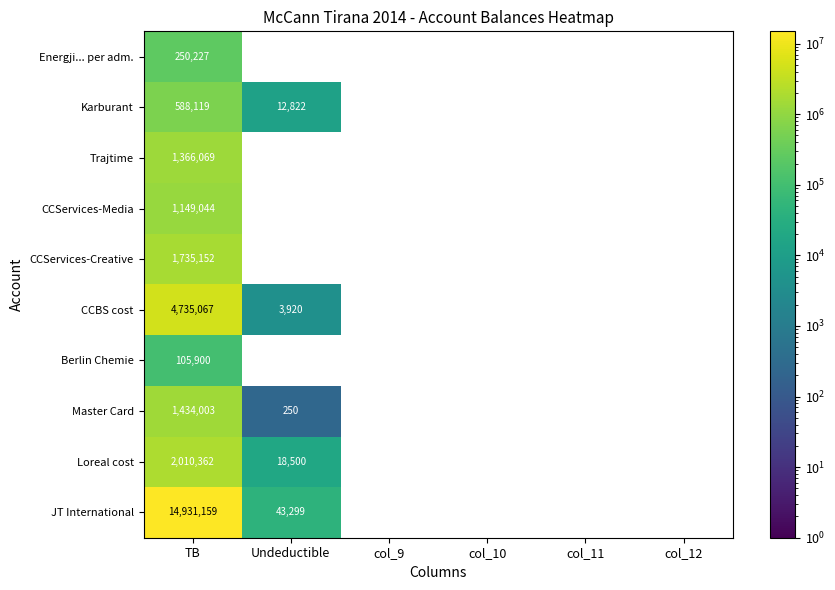

How many distinct data groups are displayed?

10